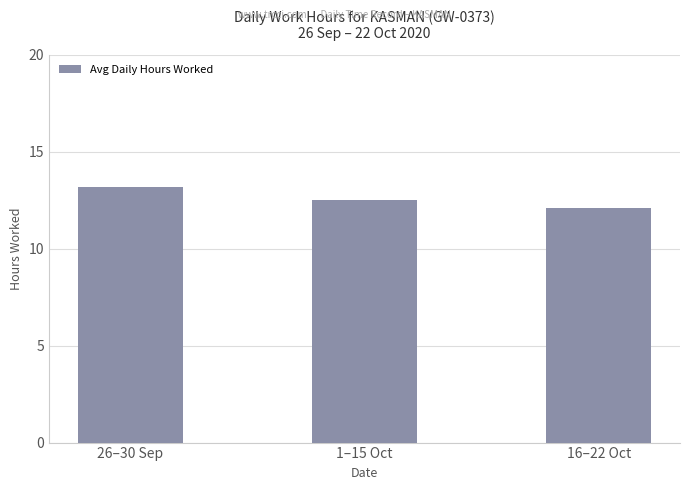

Reading left to right, what are all the values shown in this chart?

26–30 Sep=13.2	1–15 Oct=12.5	16–22 Oct=12.1